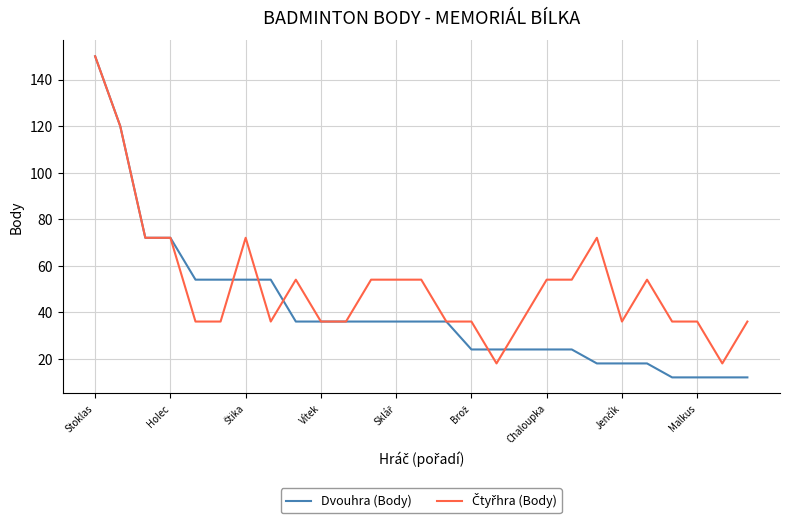

What is the greatest value displayed?

150